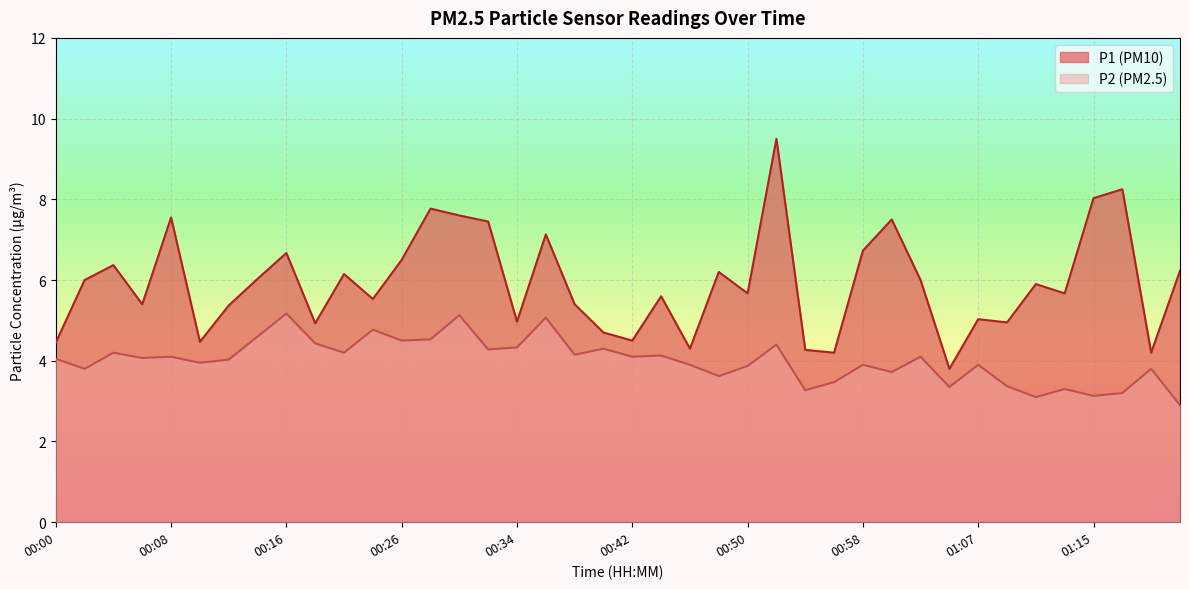

What is the approximate value of P2 at 00:12?

4.0